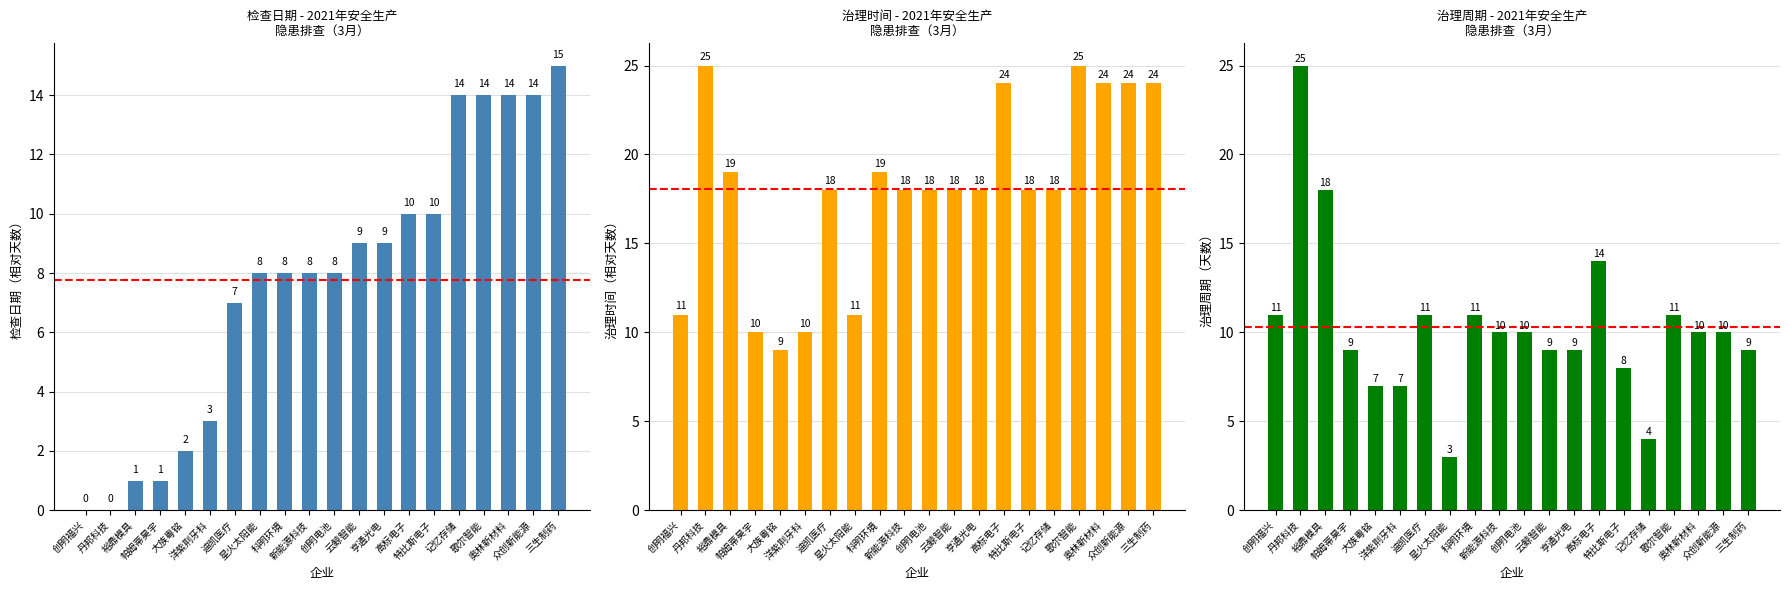

What is the label of the 11th bar from the right?

新能源科技